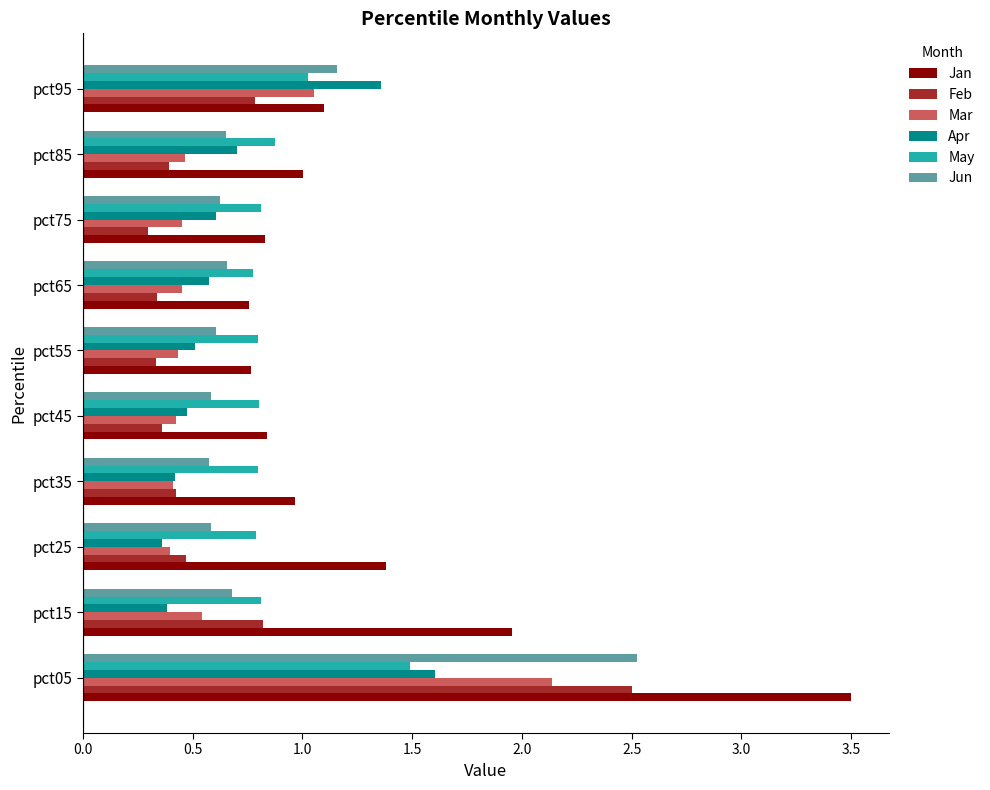

What is the maximum value shown in the chart?

3.5